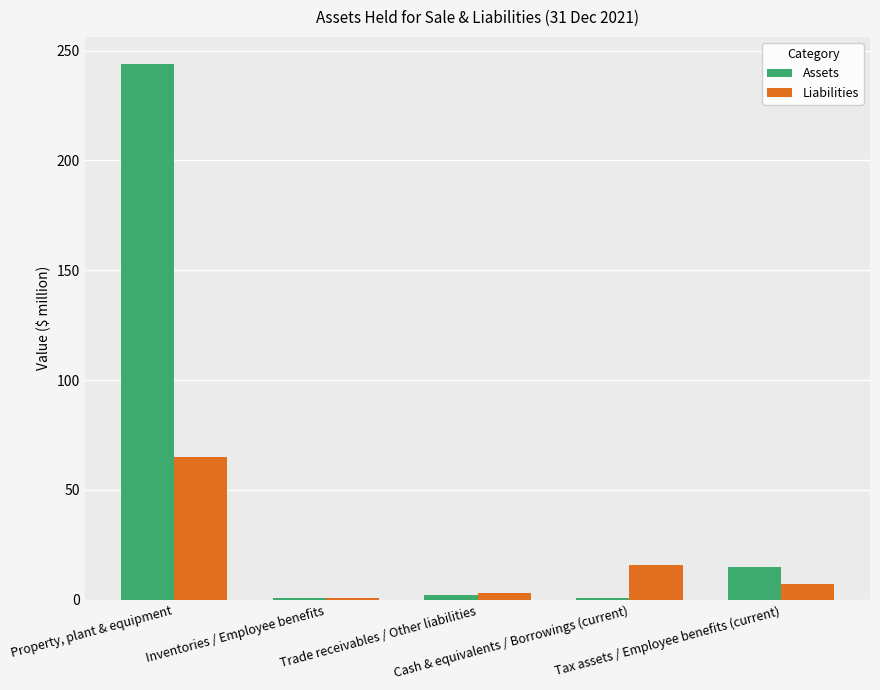

What position from the left is Inventories / Employee benefits?

2